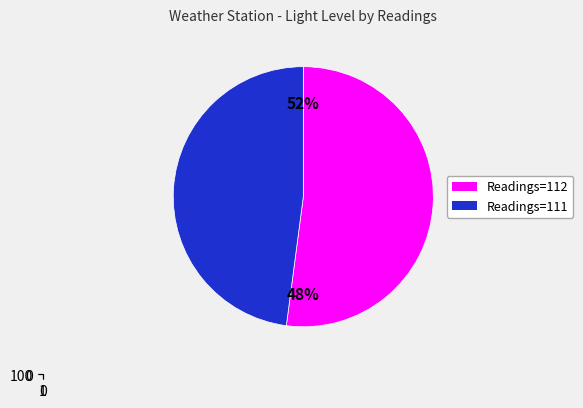

What is the majority slice?

Readings=112